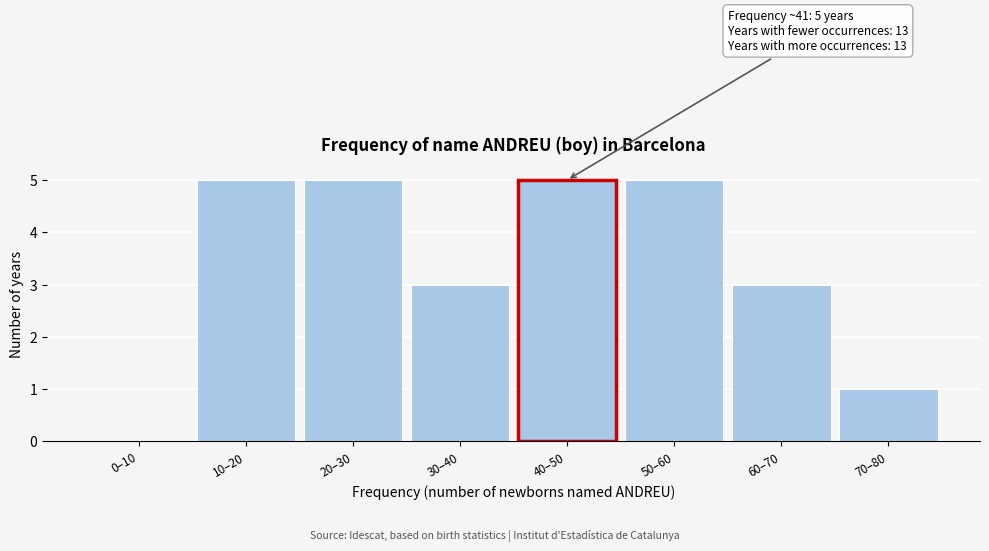

Reading right to left, extract all data points from this chart.

70–80=1	60–70=3	50–60=5	30–40=3	20–30=5	10–20=5	0–10=0